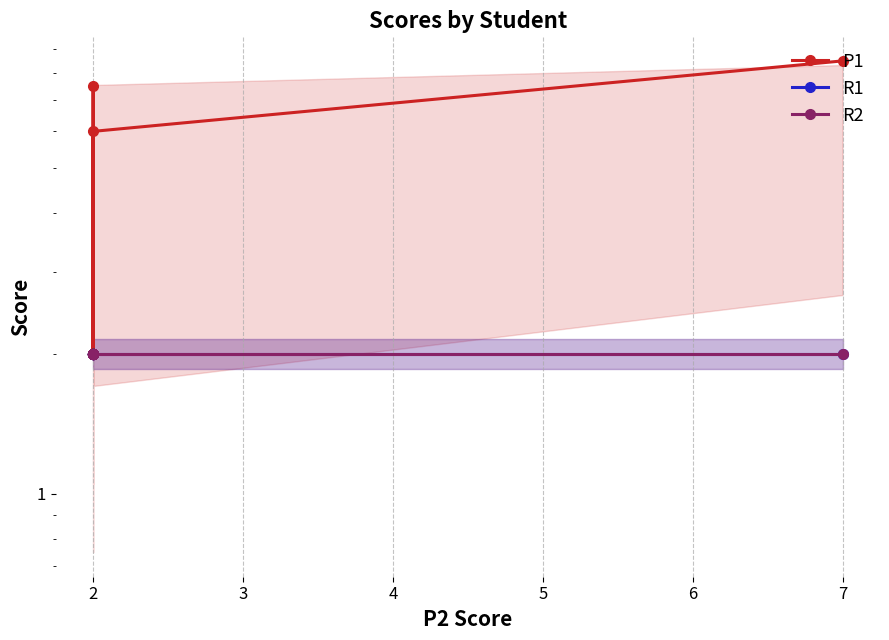

What is the sum of all R1 values?

40.0